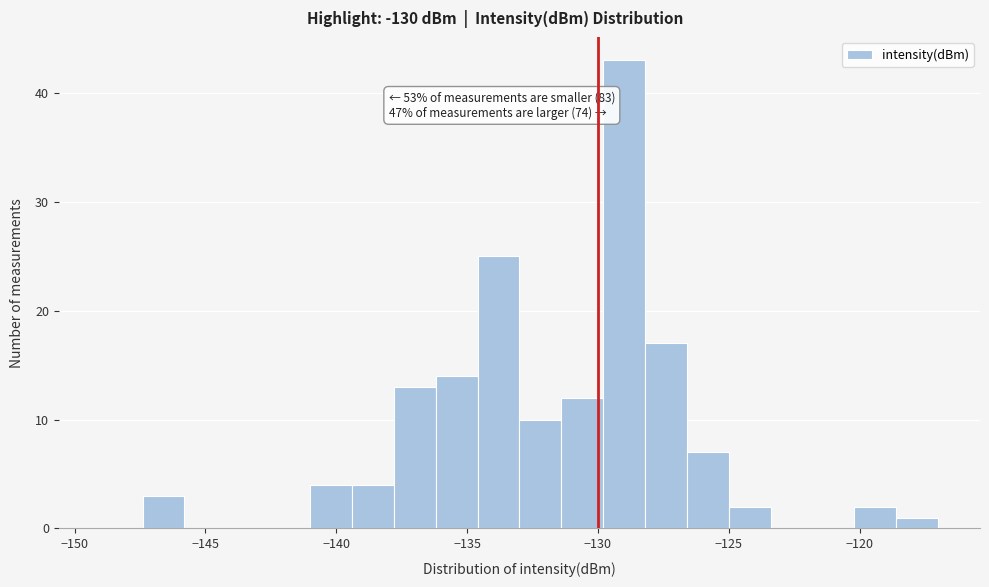

Read against the x-axis, roughly where is the centre of the tallest bar?

-129.0